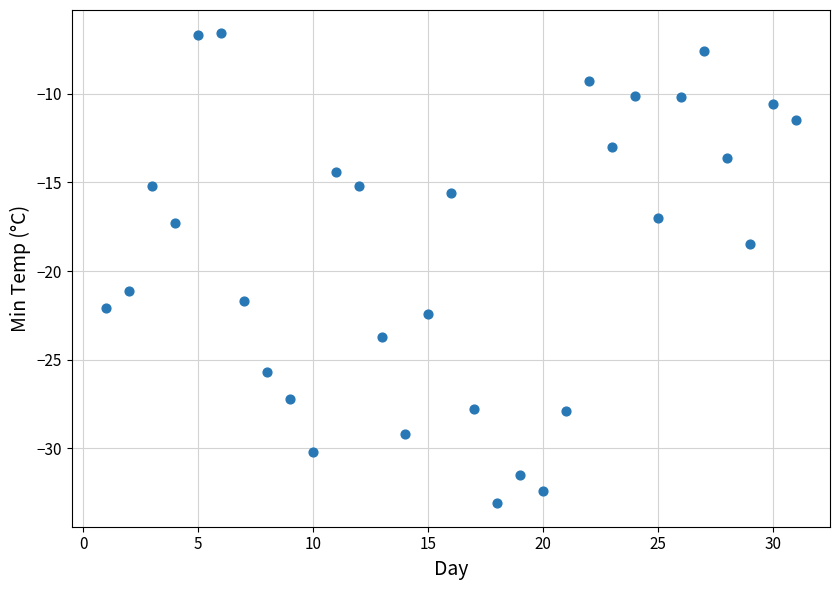

What Y value in the scatter plot is closest to -19?

-18.5